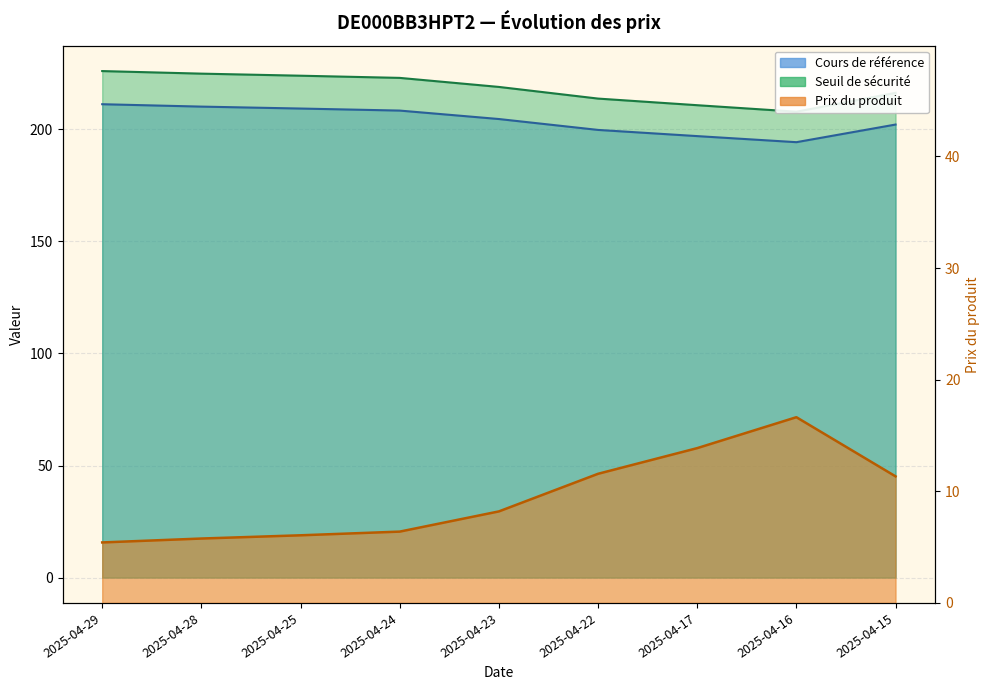

Where is Seuil de sécurité nearest to the value 216?

2025-04-15